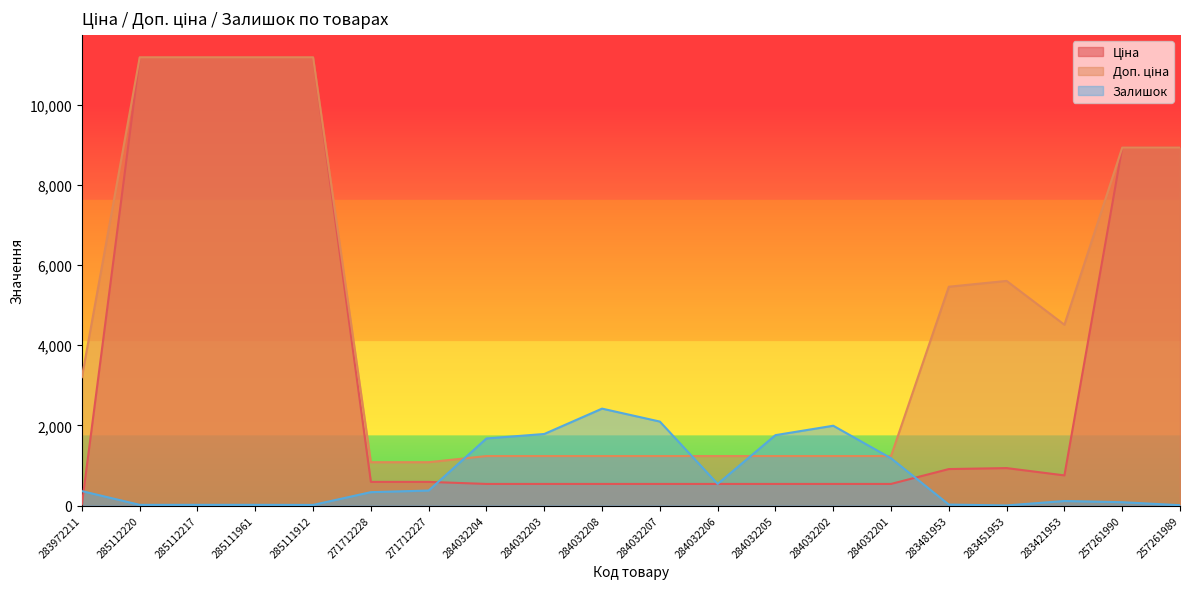

Is the value of Ціна at 284032201 greater than the value of Доп. ціна at 284032204?

No